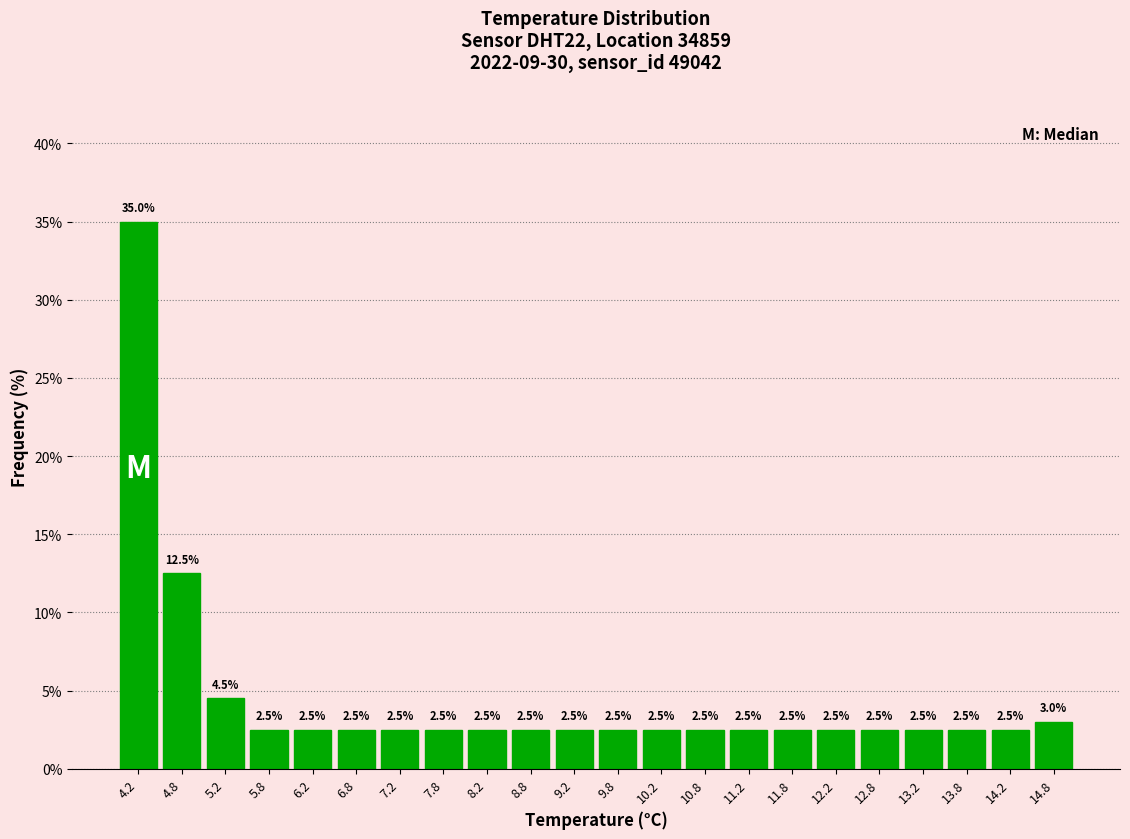

Reading left to right, transcribe this chart: for each bar, give the range it covers on the x-axis and its height.

4.0 to 4.5: 35.0
4.5 to 5.0: 12.5
5.0 to 5.5: 4.5
5.5 to 6.0: 2.5
6.0 to 6.5: 2.5
6.5 to 7.0: 2.5
7.0 to 7.5: 2.5
7.5 to 8.0: 2.5
8.0 to 8.5: 2.5
8.5 to 9.0: 2.5
9.0 to 9.5: 2.5
9.5 to 10.0: 2.5
10.0 to 10.5: 2.5
10.5 to 11.0: 2.5
11.0 to 11.5: 2.5
11.5 to 12.0: 2.5
12.0 to 12.5: 2.5
12.5 to 13.0: 2.5
13.0 to 13.5: 2.5
13.5 to 14.0: 2.5
14.0 to 14.5: 2.5
14.5 to 15.0: 3.0